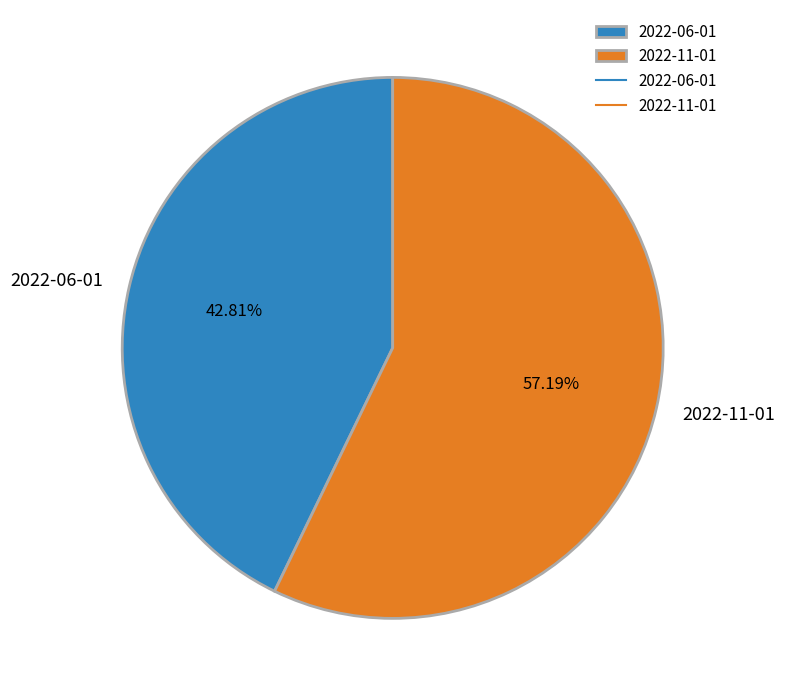

Count the number of slices in the pie.

2